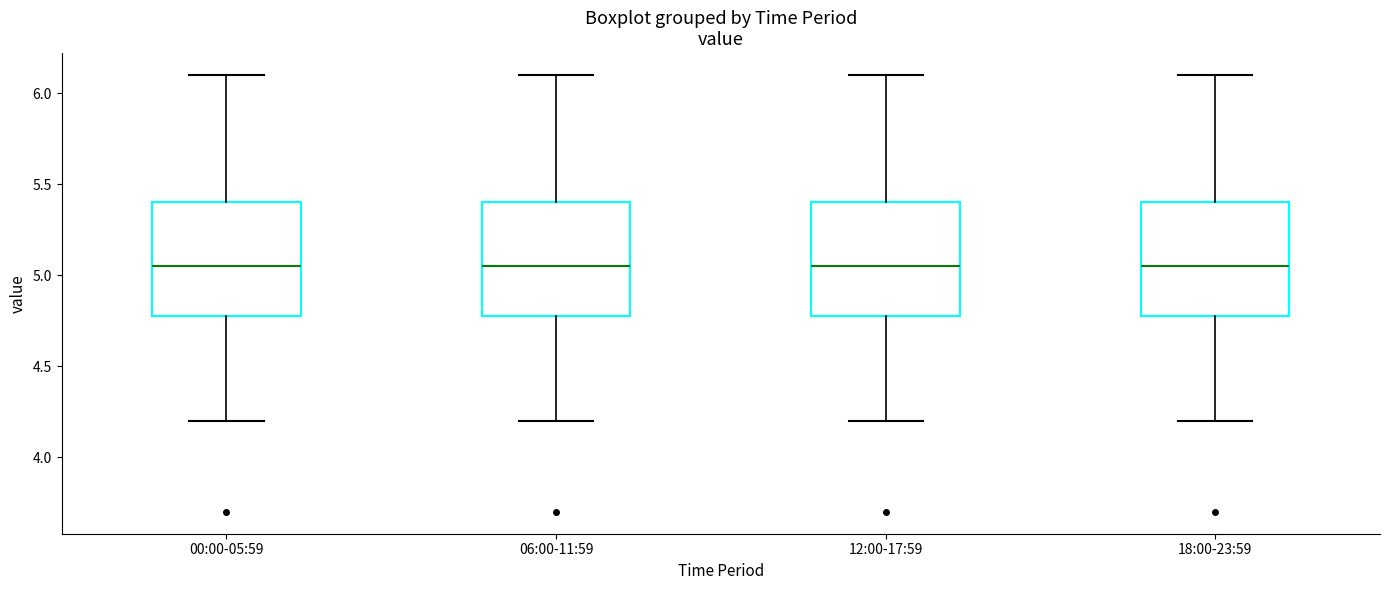

Reading left to right, transcribe this box plot: for each box, give where its median line is, the range the box spans, and where its two whiskers end, as read against the y-axis. The values are not printed on the chart, so give them approximately, as read against the axis.

00:00-05:59: median 5.05, box 4.80 to 5.40, whiskers 4.20 to 6.10
06:00-11:59: median 5.05, box 4.80 to 5.40, whiskers 4.20 to 6.10
12:00-17:59: median 5.05, box 4.80 to 5.40, whiskers 4.20 to 6.10
18:00-23:59: median 5.05, box 4.80 to 5.40, whiskers 4.20 to 6.10